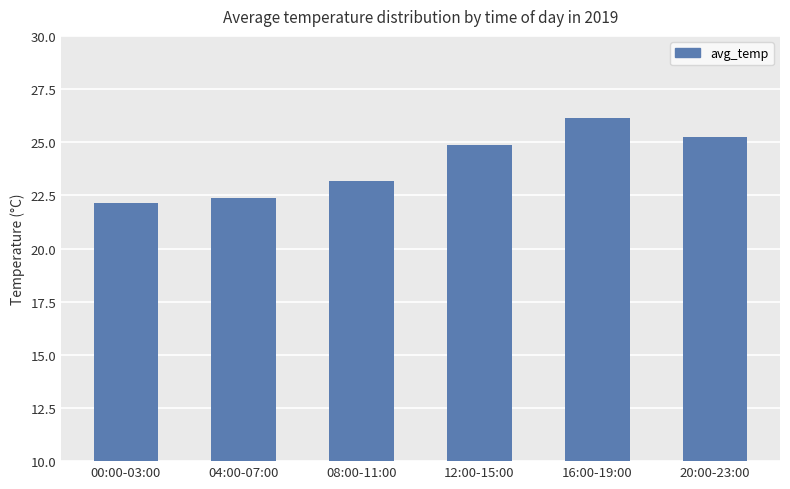

List the labels in order of value, largest first.

16:00-19:00, 20:00-23:00, 12:00-15:00, 08:00-11:00, 04:00-07:00, 00:00-03:00